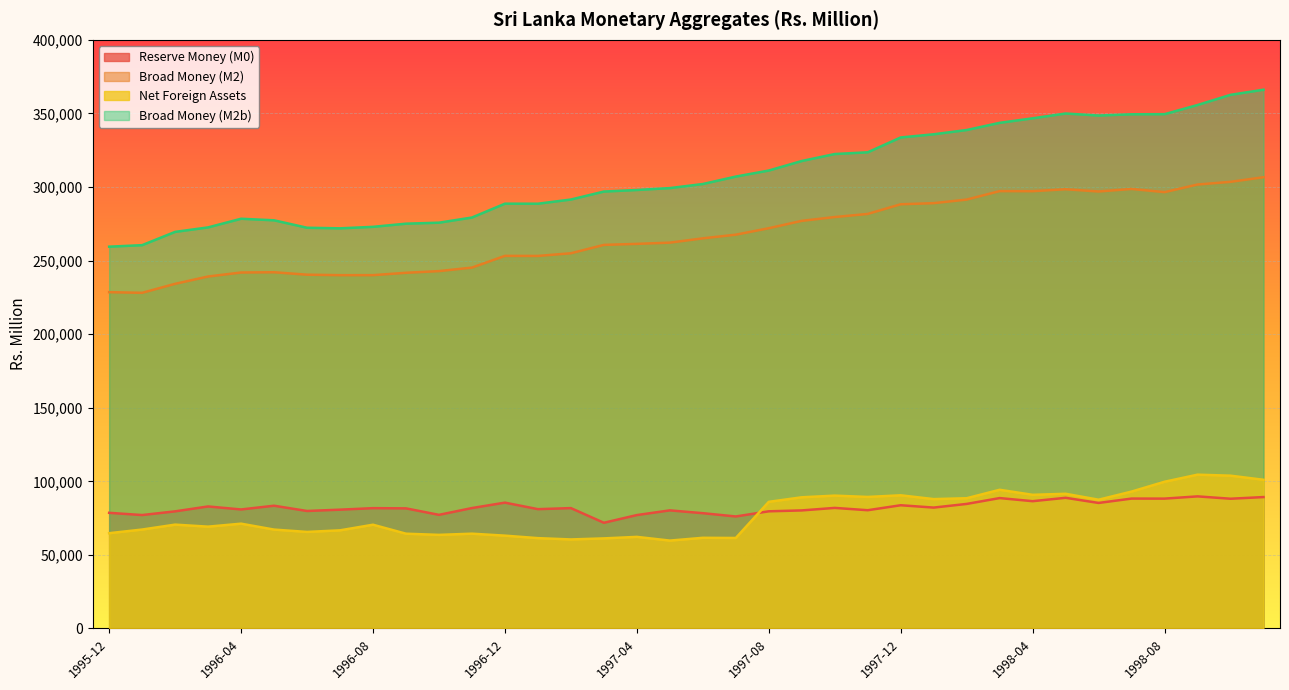

What is the maximum value shown in the chart?

366114